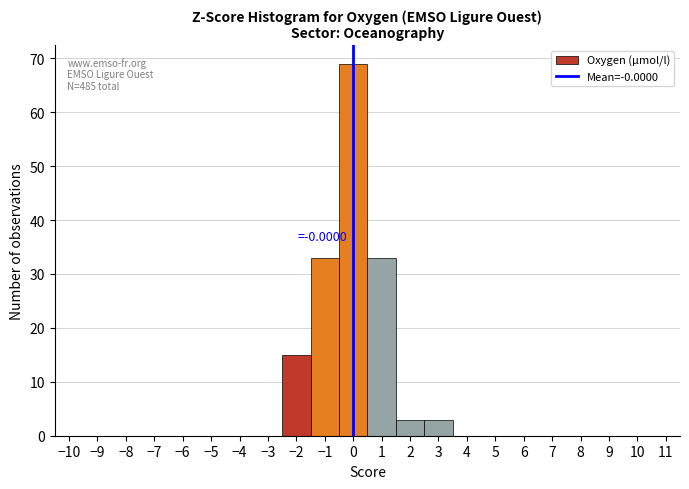

Over which range of the x-axis is the bar tallest?

-0.5 to 0.5